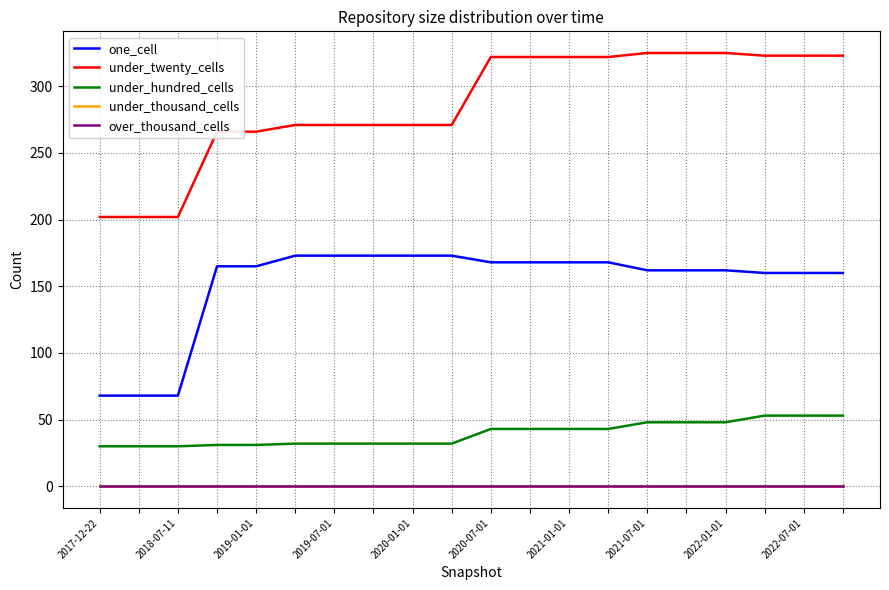

What is the label of the 17th point from the right?

2019-07-01